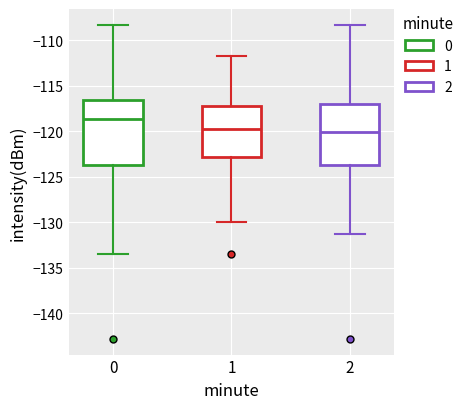

Reading left to right, read every box against the y-axis: the position of its median line, the range the box covers, and the ends of its whiskers. The values are not printed on the chart, so give them approximately, as read against the axis.

0: median -118.5, box -123.5 to -116.5, whiskers -133.5 to -108.5
1: median -120.0, box -123.0 to -117.0, whiskers -130.0 to -111.5
2: median -120.0, box -123.5 to -117.0, whiskers -131.5 to -108.5